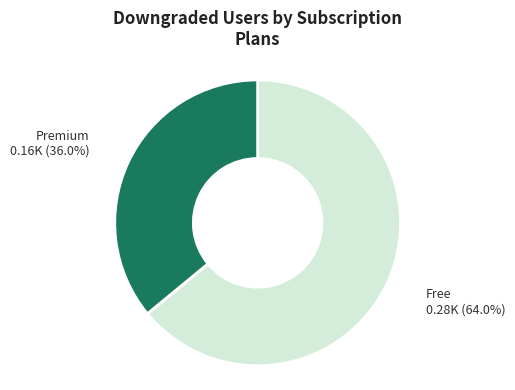

To the nearest percent, what is the average slice percentage?

50%